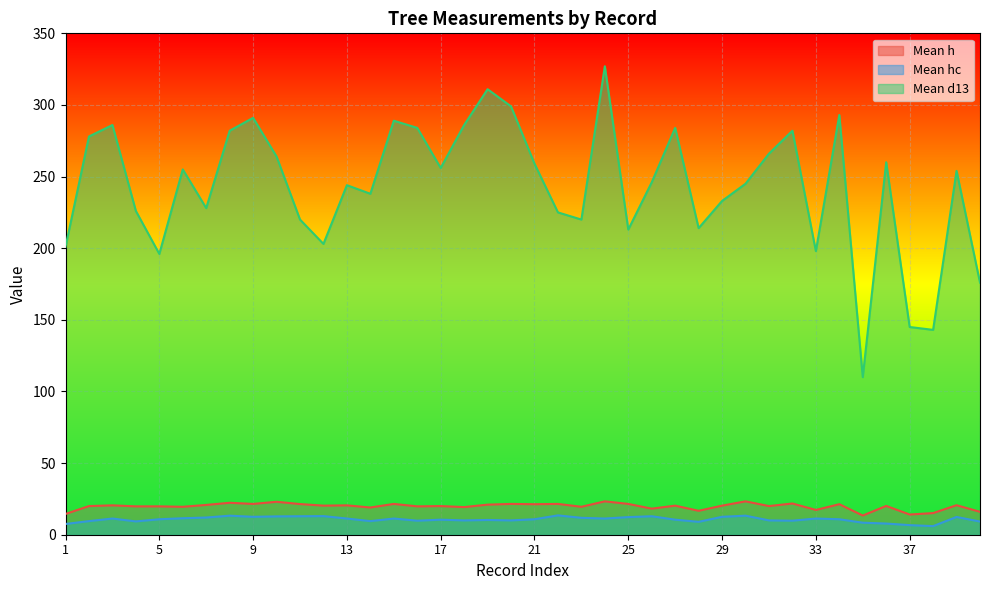

Reading left to right, list all the values displayed in this chart.

Mean h: 1=14.5	2=20.0	3=20.5	4=19.8	5=19.8	6=19.5	7=20.8	8=22.3	9=21.5	10=23.0	11=21.4	12=20.3	13=20.5	14=19.0	15=21.5	16=19.8	17=20.0	18=19.3	19=21.0	20=21.5	21=21.3	22=21.5	23=19.5	24=23.3	25=21.5	26=18.2	27=20.3	28=16.7	29=20.3	30=23.3	31=20.0	32=21.8	33=17.3	34=21.3	35=13.4	36=20.1	37=14.1	38=15.1	39=20.6	40=16.0
Mean hc: 1=7.5	2=9.5	3=11.3	4=9.3	5=10.8	6=11.5	7=12.0	8=13.3	9=12.5	10=12.8	11=12.9	12=13.0	13=11.3	14=9.5	15=11.3	16=9.8	17=10.5	18=10.0	19=10.3	20=10.0	21=10.8	22=13.5	23=11.8	24=11.3	25=12.3	26=12.9	27=10.5	28=9.0	29=12.5	30=13.3	31=10.0	32=9.8	33=11.3	34=10.8	35=8.4	36=7.8	37=6.7	38=6.0	39=12.4	40=9.2
Mean d13: 1=201.0	2=278.0	3=286.0	4=226.0	5=196.0	6=255.0	7=228.0	8=282.0	9=291.0	10=264.0	11=220.0	12=203.0	13=244.0	14=238.0	15=289.0	16=284.0	17=256.0	18=286.0	19=311.0	20=299.0	21=259.0	22=225.0	23=220.0	24=327.0	25=213.0	26=246.0	27=284.0	28=214.0	29=233.0	30=245.0	31=266.0	32=282.0	33=198.0	34=293.0	35=110.0	36=260.0	37=145.0	38=143.0	39=254.0	40=176.0